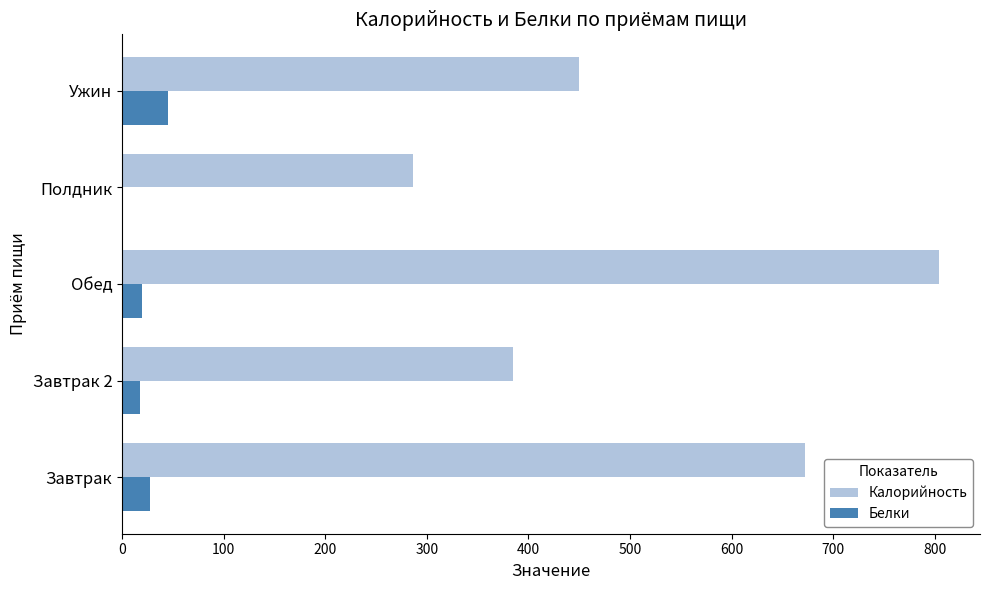

What is the average value of the Калорийность series?

519.4